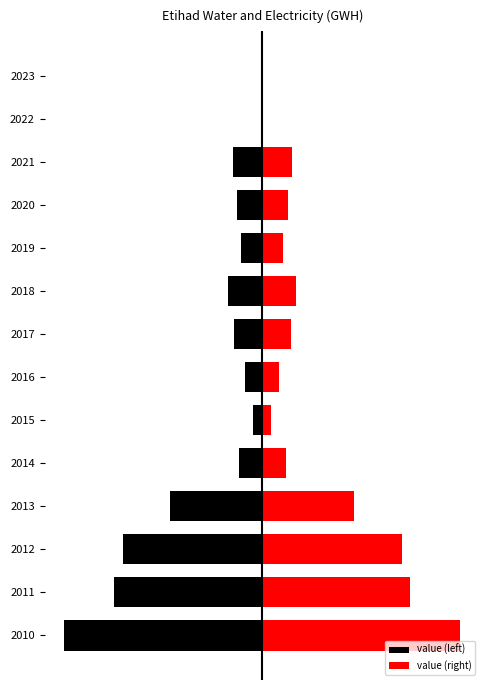

Which has a higher value, 2018 or 2021?

2021